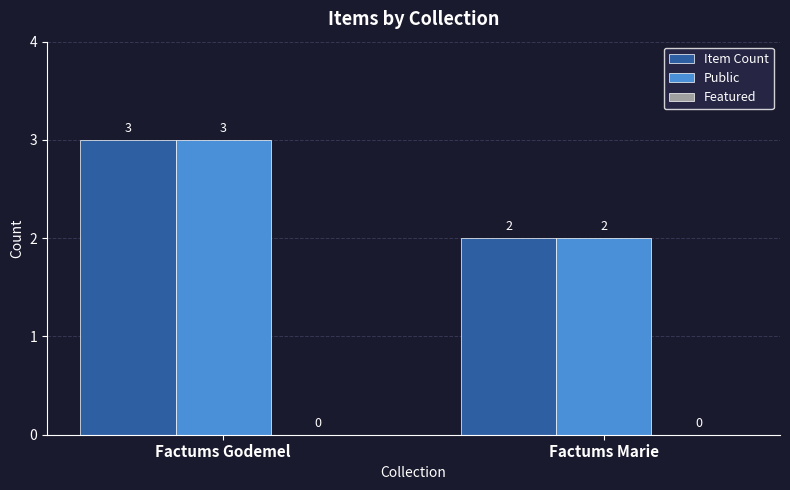

What is the value of the Public bar at the 2nd from the left?

2